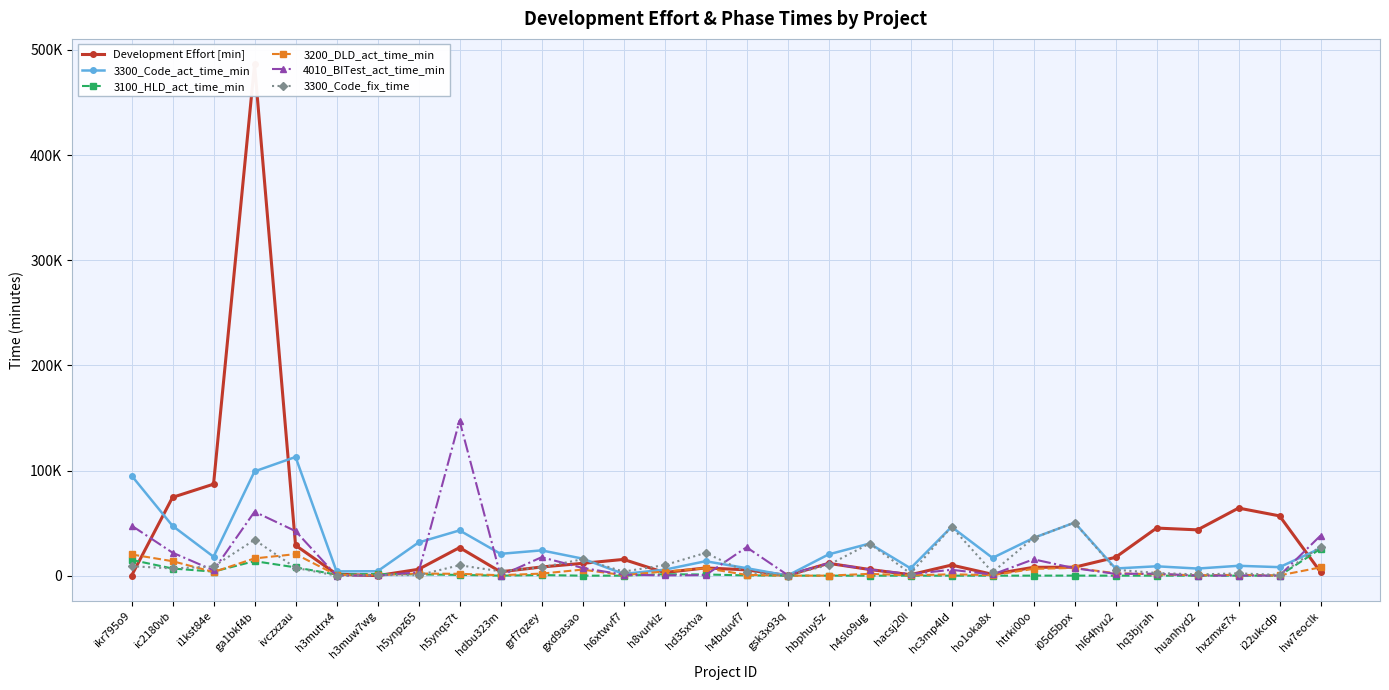

What is the sum of all 4010_BITest_act_time_min values?

473221